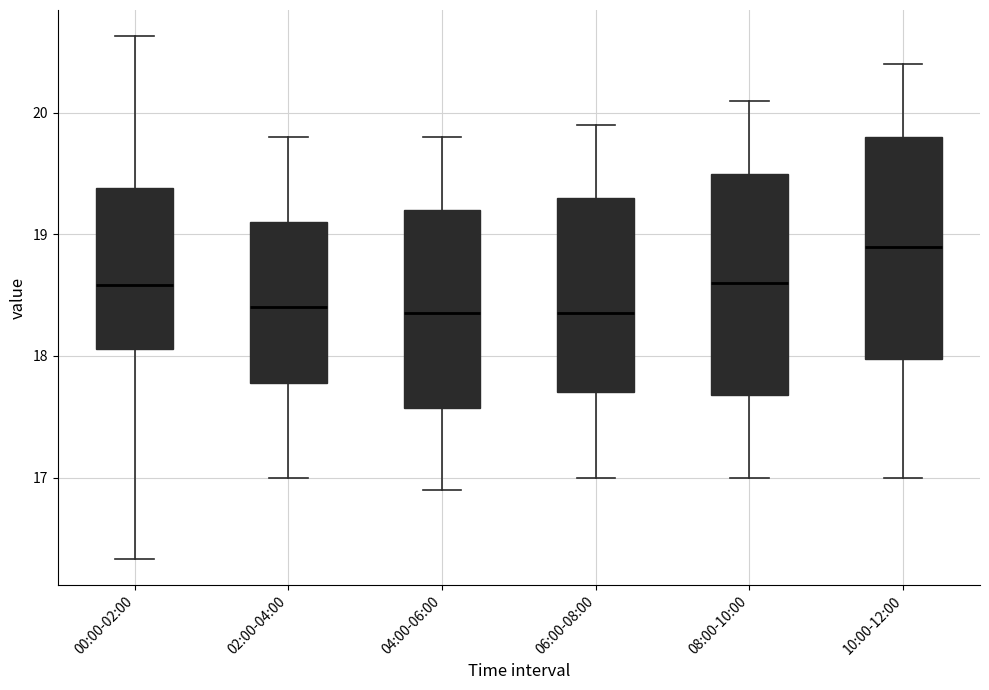

Reading left to right, transcribe this box plot: for each box, give where its median line is, the range the box spans, and where its two whiskers end, as read against the y-axis. The values are not printed on the chart, so give them approximately, as read against the axis.

00:00-02:00: median 18.6, box 18.1 to 19.4, whiskers 16.3 to 20.6
02:00-04:00: median 18.4, box 17.8 to 19.1, whiskers 17.0 to 19.8
04:00-06:00: median 18.4, box 17.6 to 19.2, whiskers 16.9 to 19.8
06:00-08:00: median 18.4, box 17.7 to 19.3, whiskers 17.0 to 19.9
08:00-10:00: median 18.6, box 17.7 to 19.5, whiskers 17.0 to 20.1
10:00-12:00: median 18.9, box 18.0 to 19.8, whiskers 17.0 to 20.4